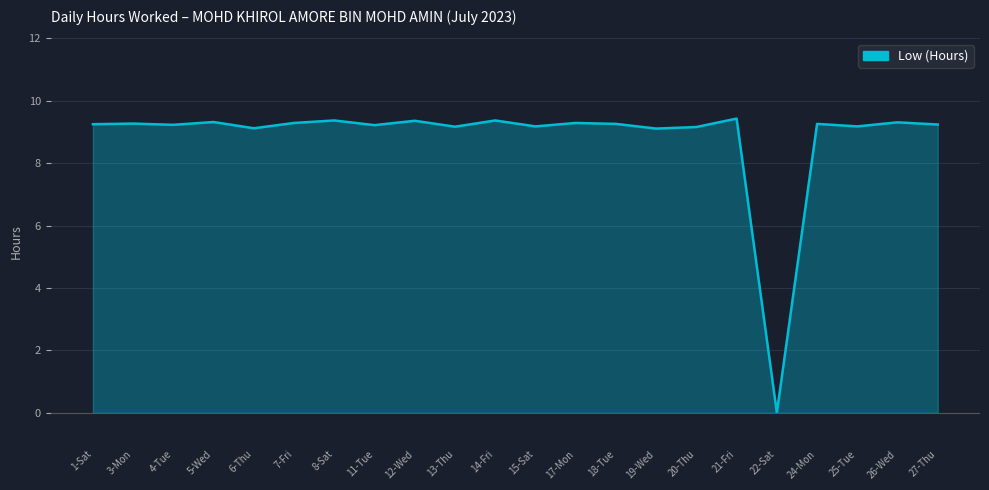

Count the number of values greater than 9.

21